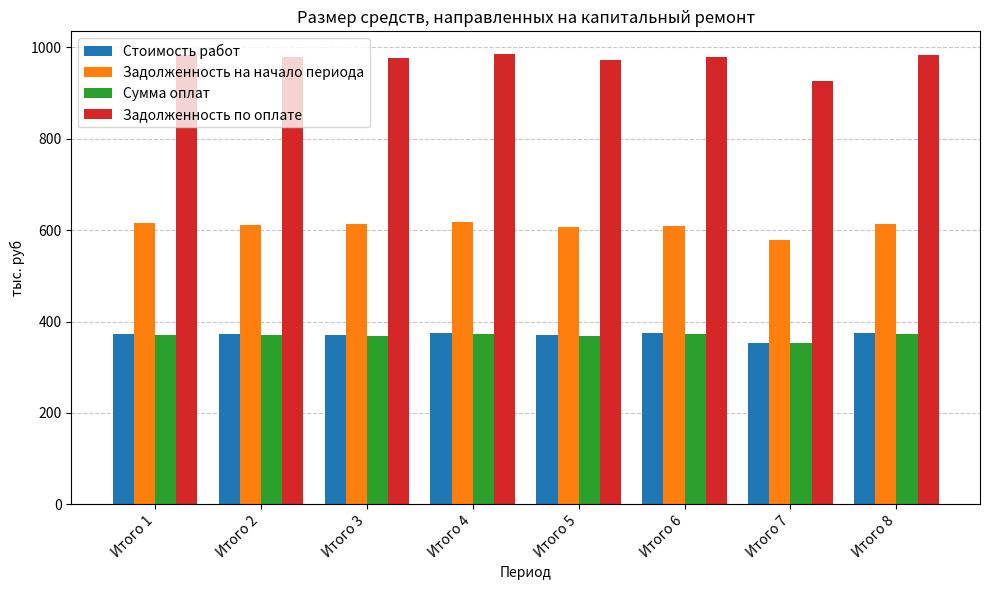

What are all the series names shown in the legend?

Стоимость работ, Задолженность на начало периода, Сумма оплат, Задолженность по оплате